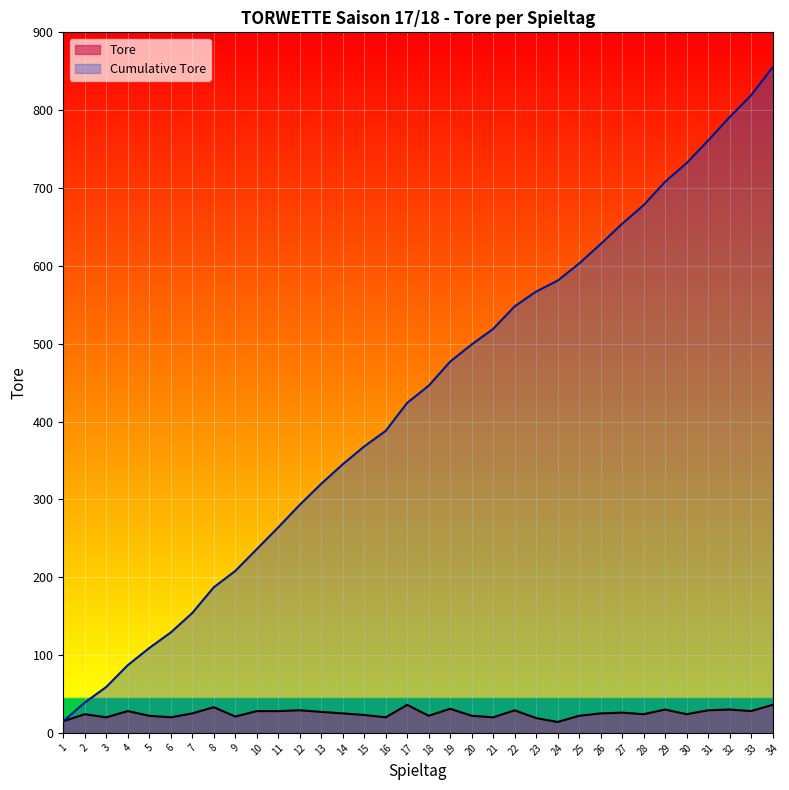

Rank the series at 16 from highest to lowest value.

Cumulative Tore, Tore